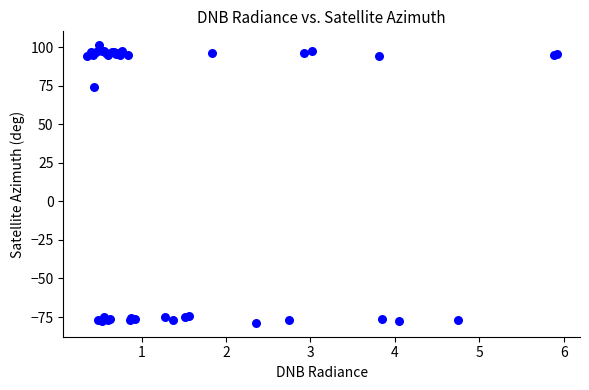

What Y value in the scatter plot is closest to 11?

74.5